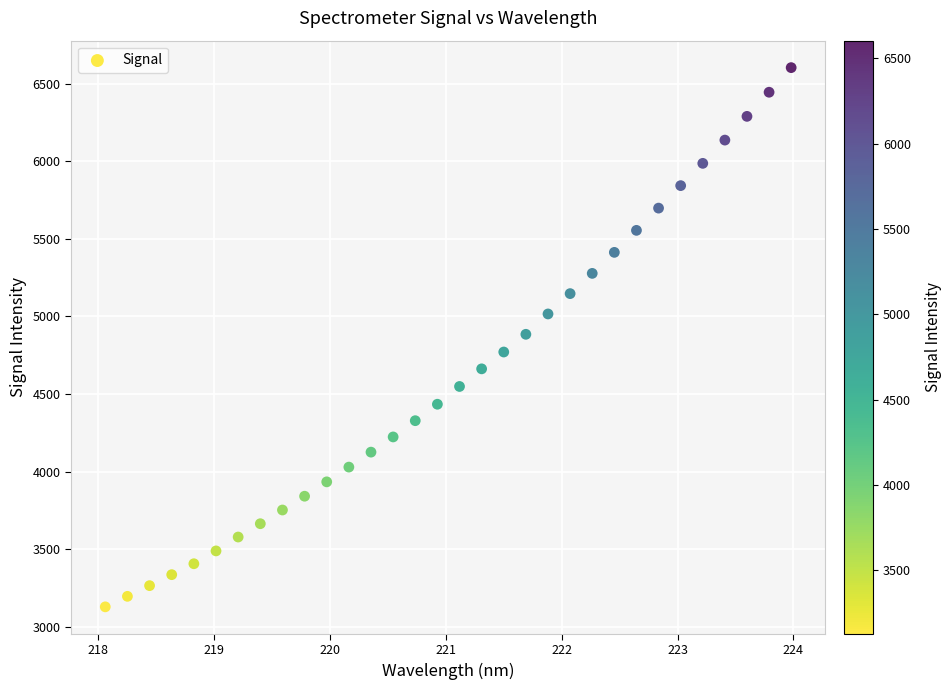

What is the range of Y values (max minus min)?

3474.7